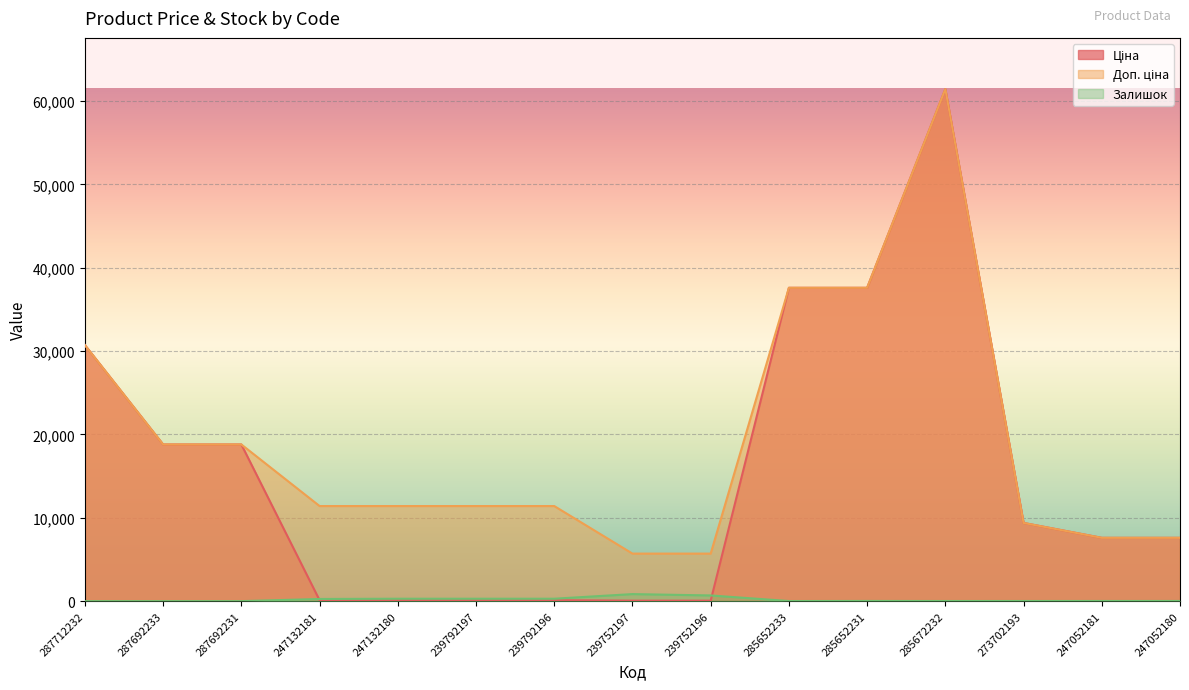

True or false: Доп. ціна and Ціна intersect in this chart.

False